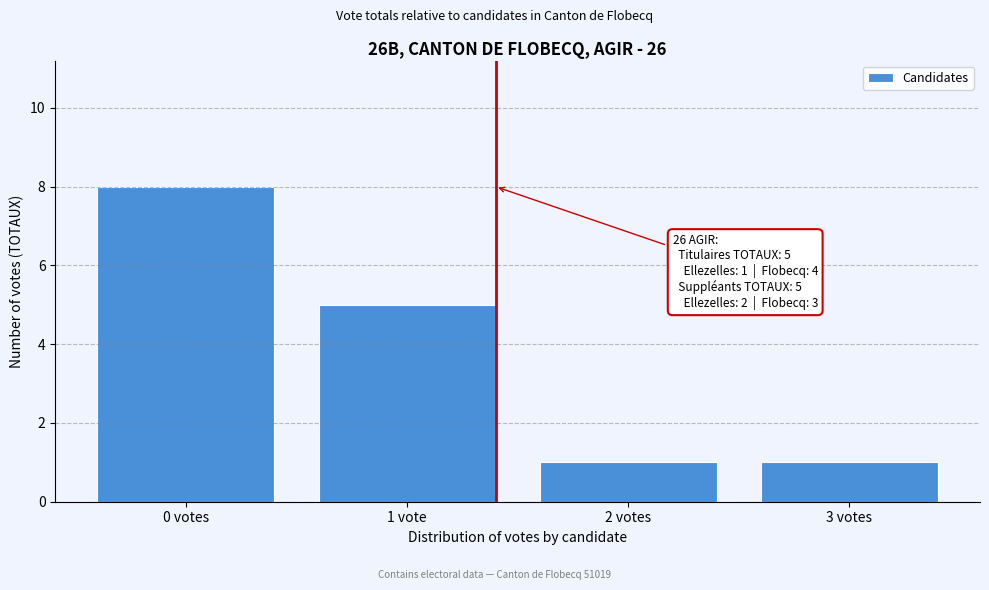

Reading right to left, transcribe all the data shown in this chart.

3 votes=1	2 votes=1	1 vote=5	0 votes=8